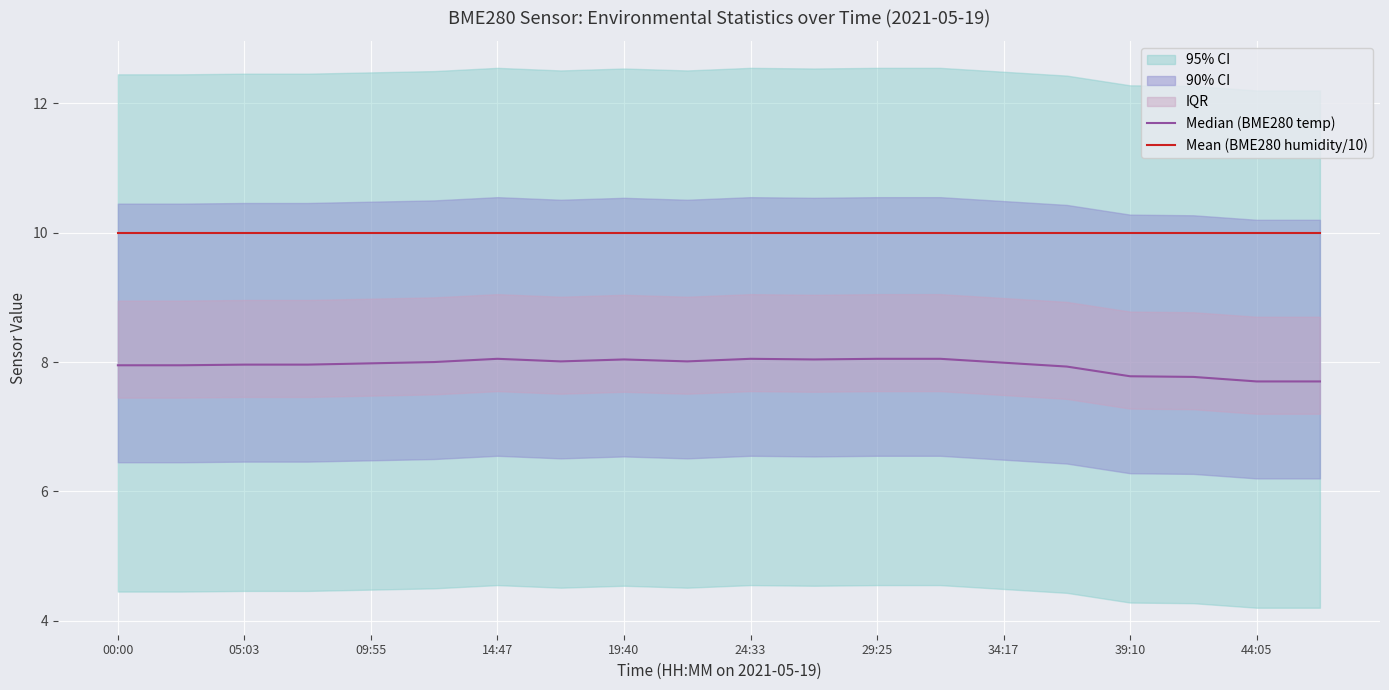

What is the highest value of the Median (BME280 temp) series?

8.1